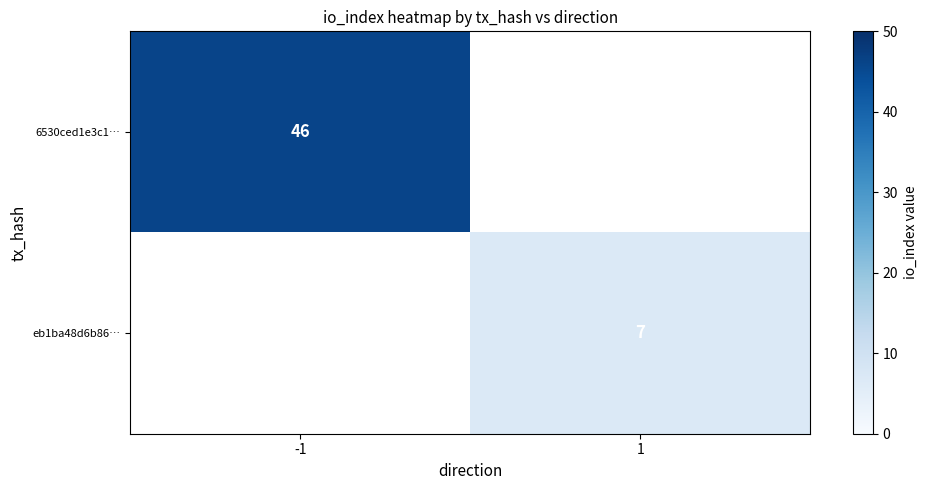

Is it true that eb1ba48d6b86… equals 7 at 1?

True